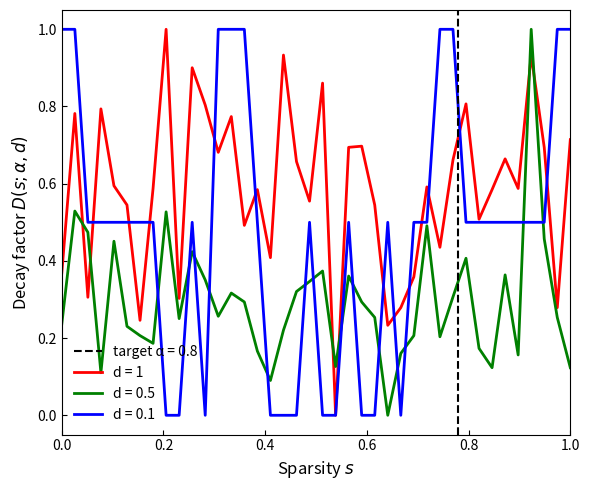

True or false: d = 0.5 and d = 1 cross at least once.

True